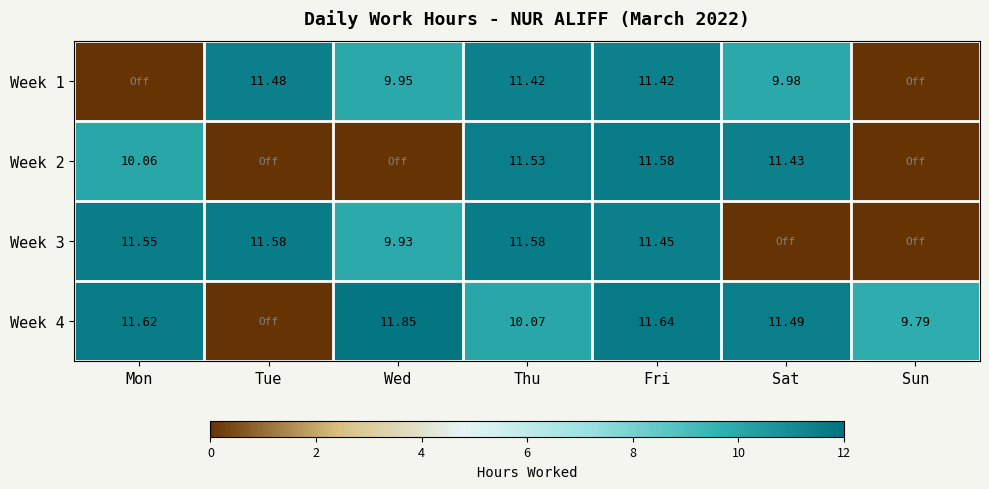

At how many categories does at least one series exceed 4?

7